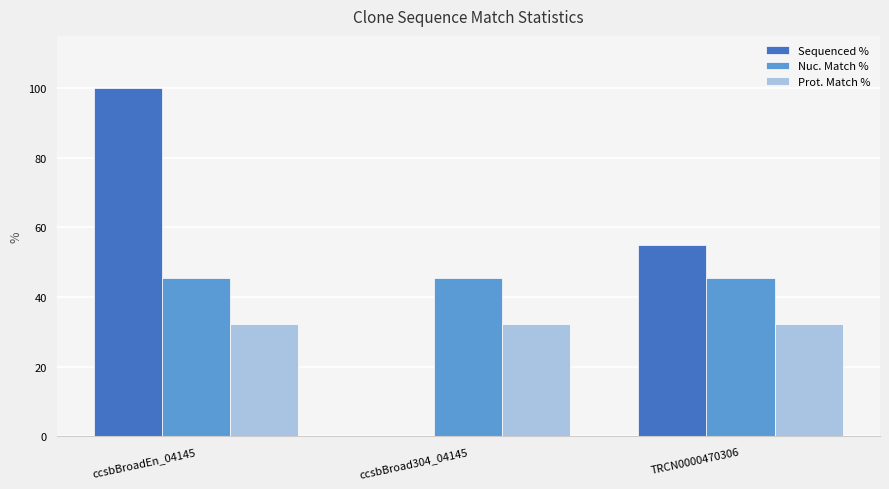

Count the number of categories in the chart.

3